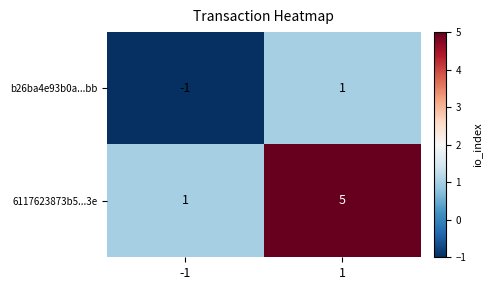

What is the difference between the highest and lowest values at -1?

2